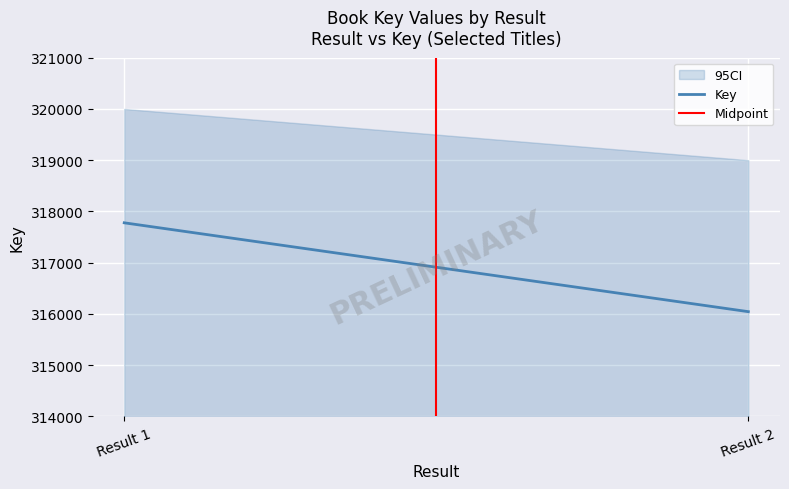

At which category is the sum across all series the highest?

Result 1